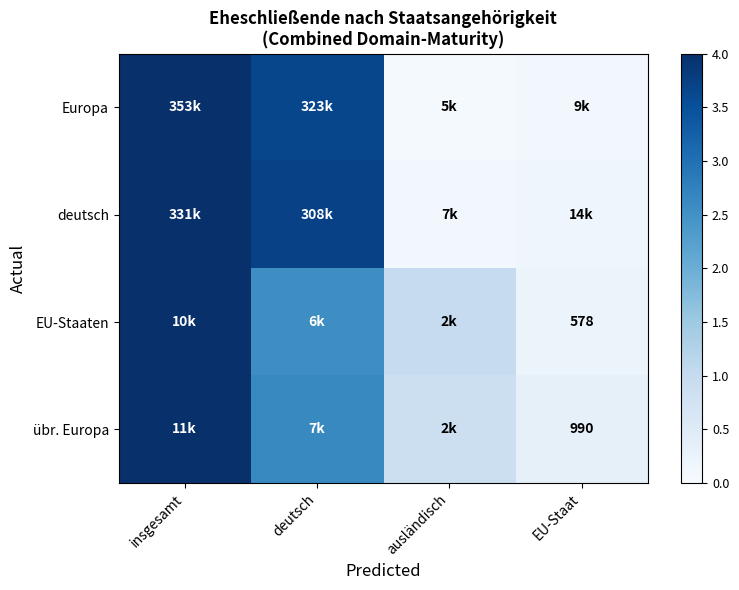

At which category is the sum across all series the highest?

insgesamt